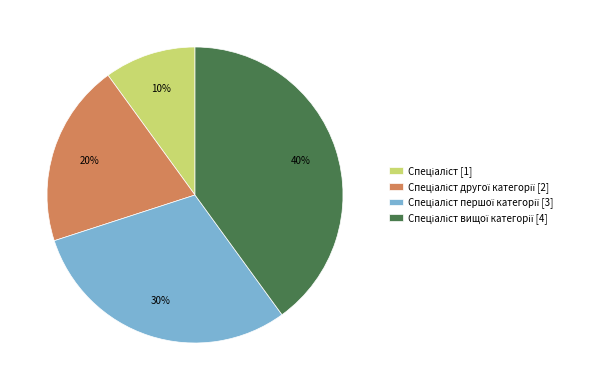

To the nearest percent, what is the average slice percentage?

25%